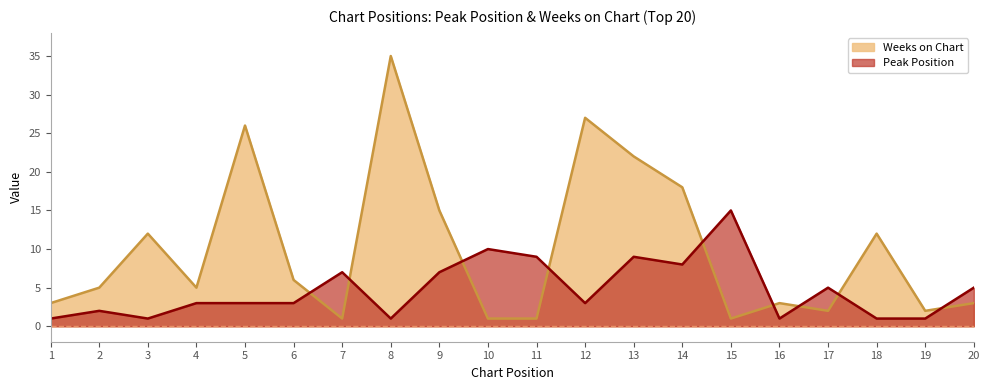

At how many categories does at least one series exceed 11?

9